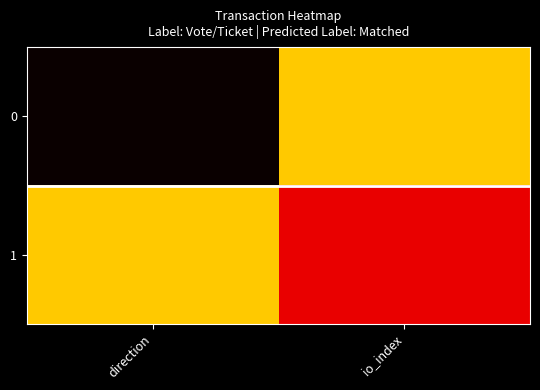

Reading left to right, transcribe all the data shown in this chart.

0: direction=-1	io_index=1
1: direction=1	io_index=0